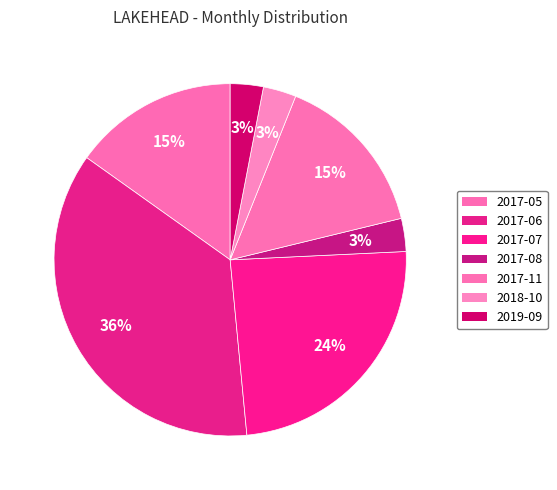

To the nearest percent, what is the difference between the largest and smallest slice percentages?

33%